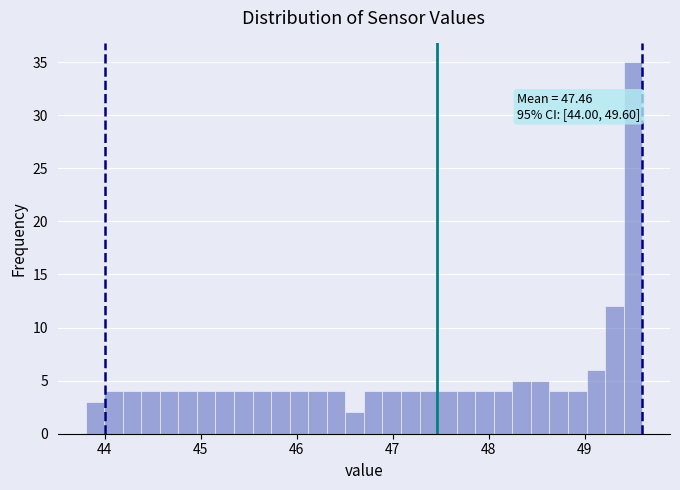

Around what value on the x-axis is the tallest bar? Give the approximate position of its centre, as read against the axis.

49.5